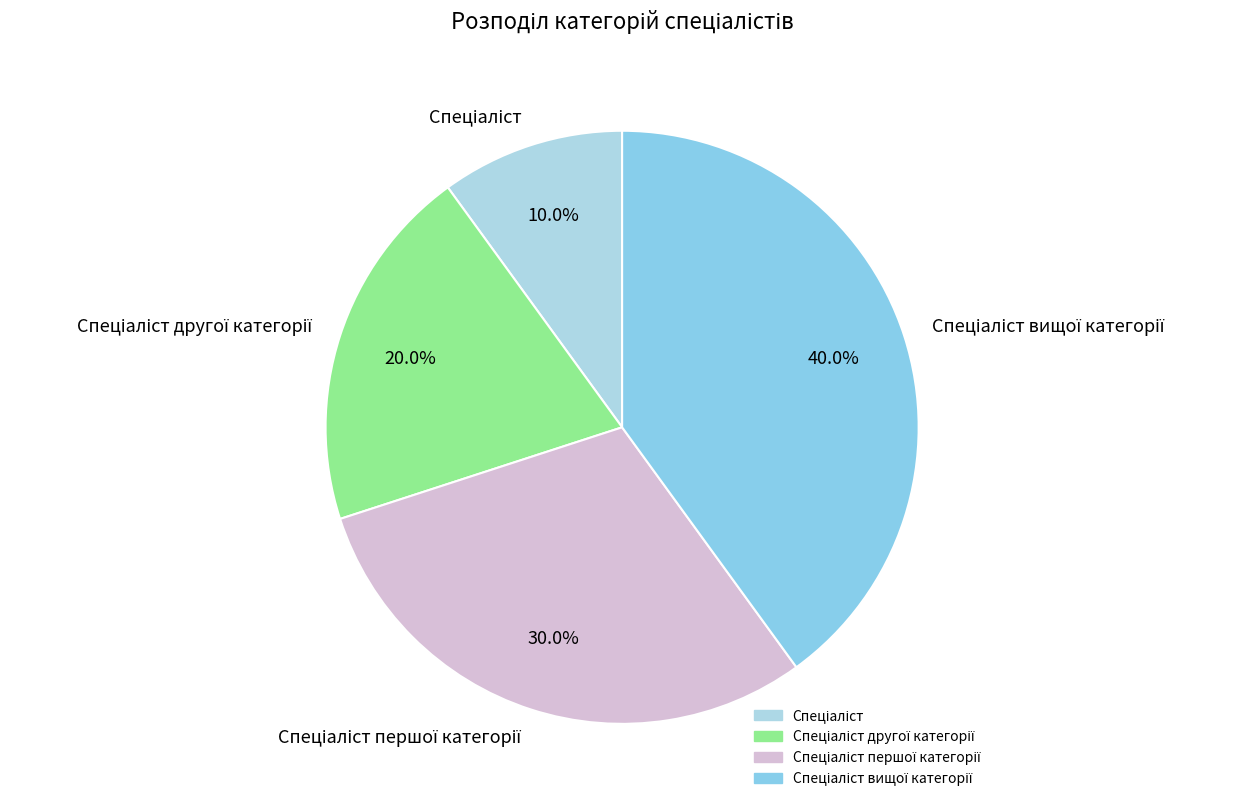

Is there a majority slice in this chart?

No